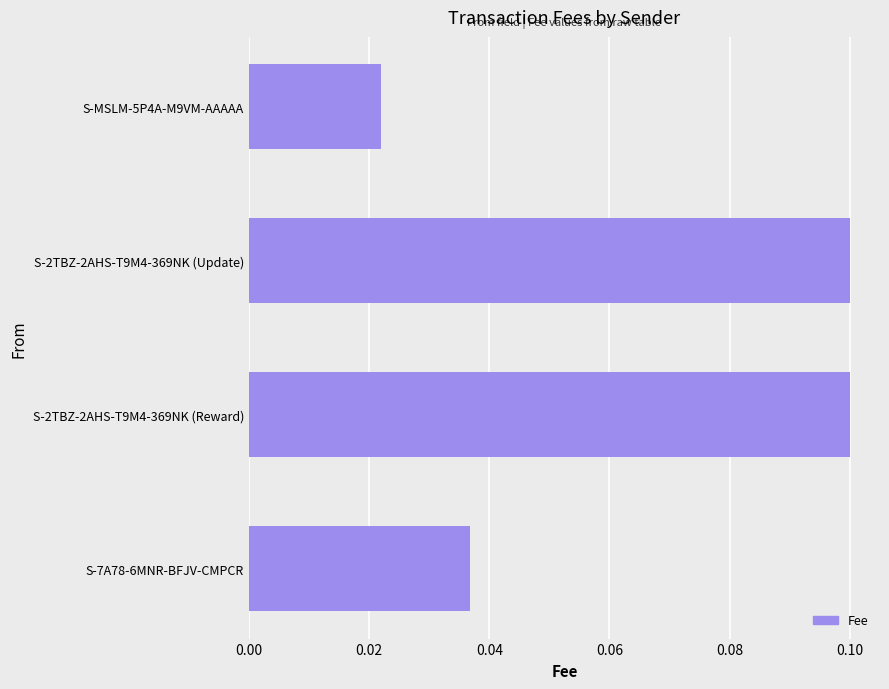

Which category has the lowest value across all series?

S-MSLM-5P4A-M9VM-AAAAA